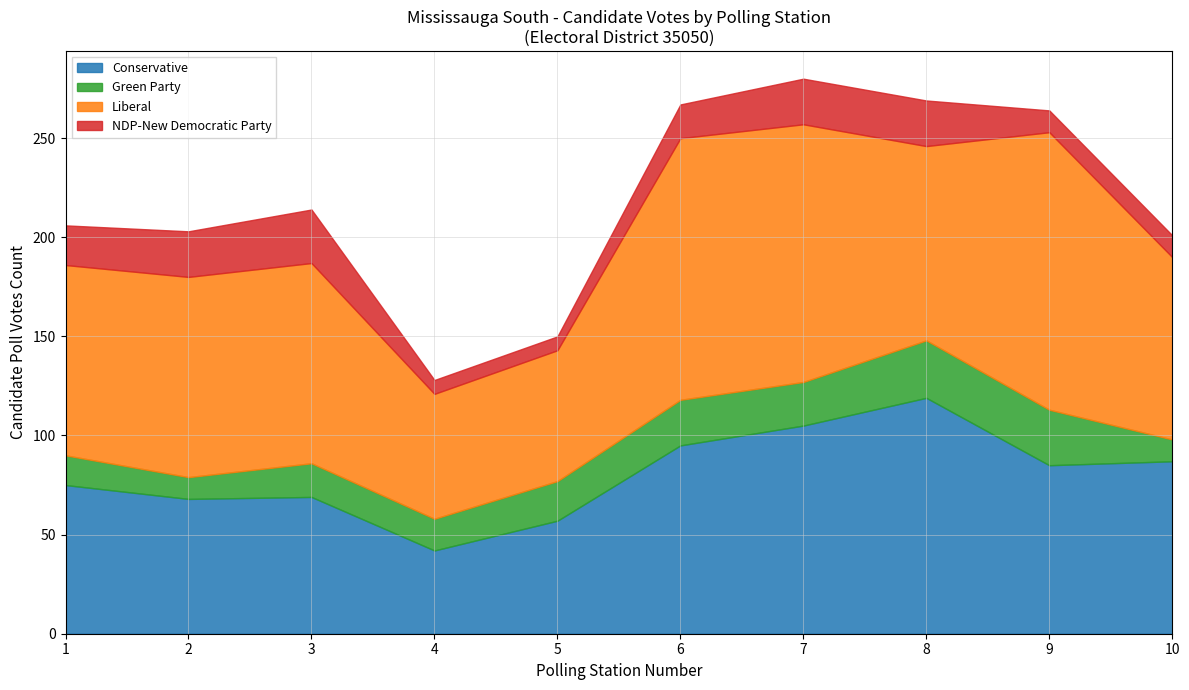

Which series has the largest range (max minus min)?

Conservative